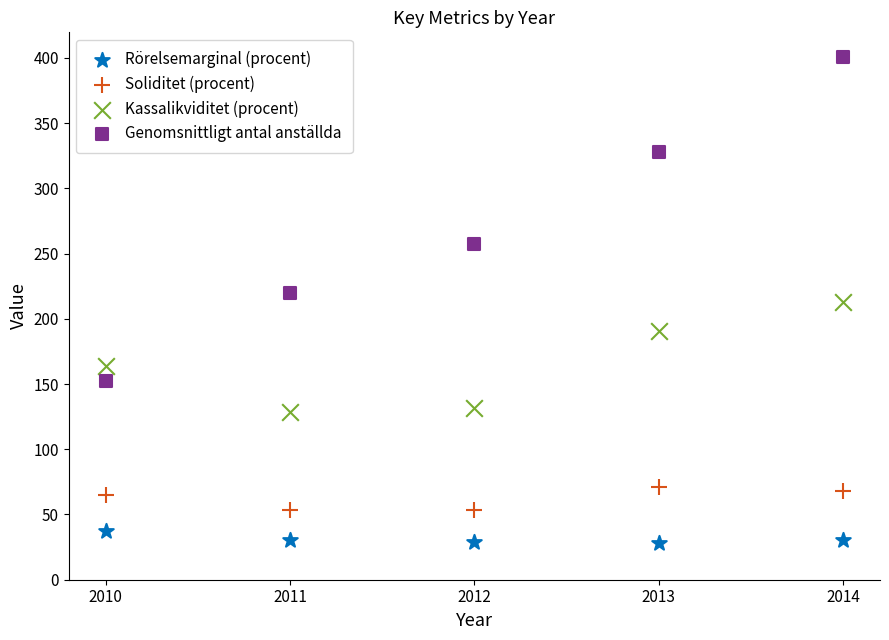

Which series contains the lowest Y value?

Rörelsemarginal (procent)